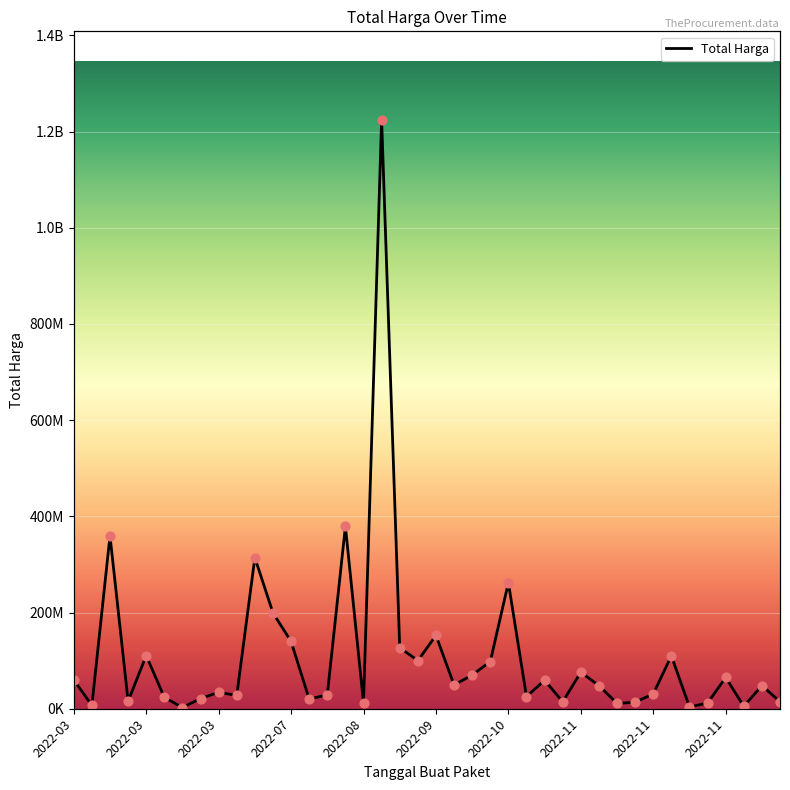

What is the change in value from 10 to 36?

-249121780